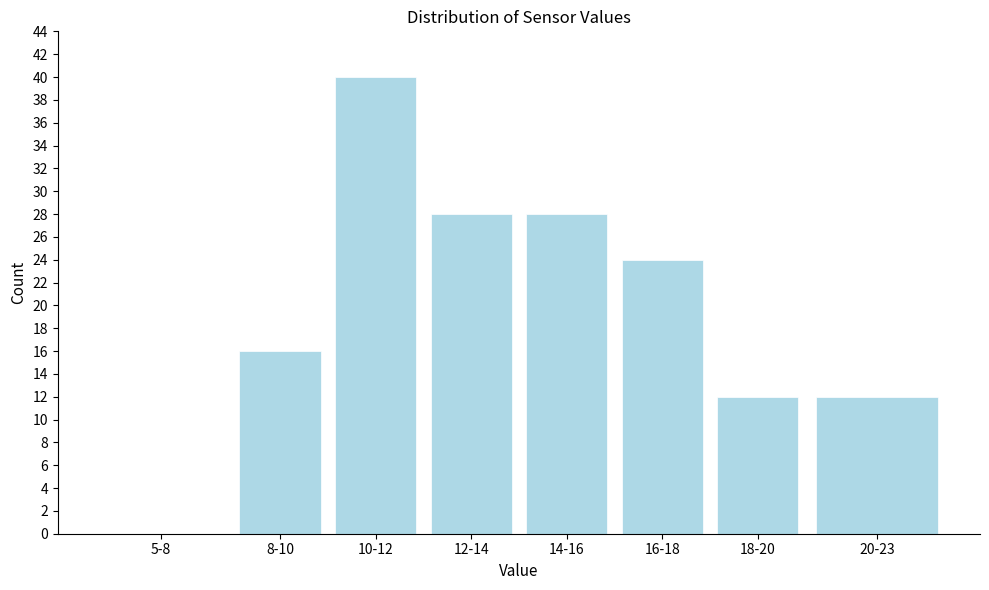

Reading left to right, transcribe all the data shown in this chart.

5-8=0	8-10=16	10-12=40	12-14=28	14-16=28	16-18=24	18-20=12	20-23=12